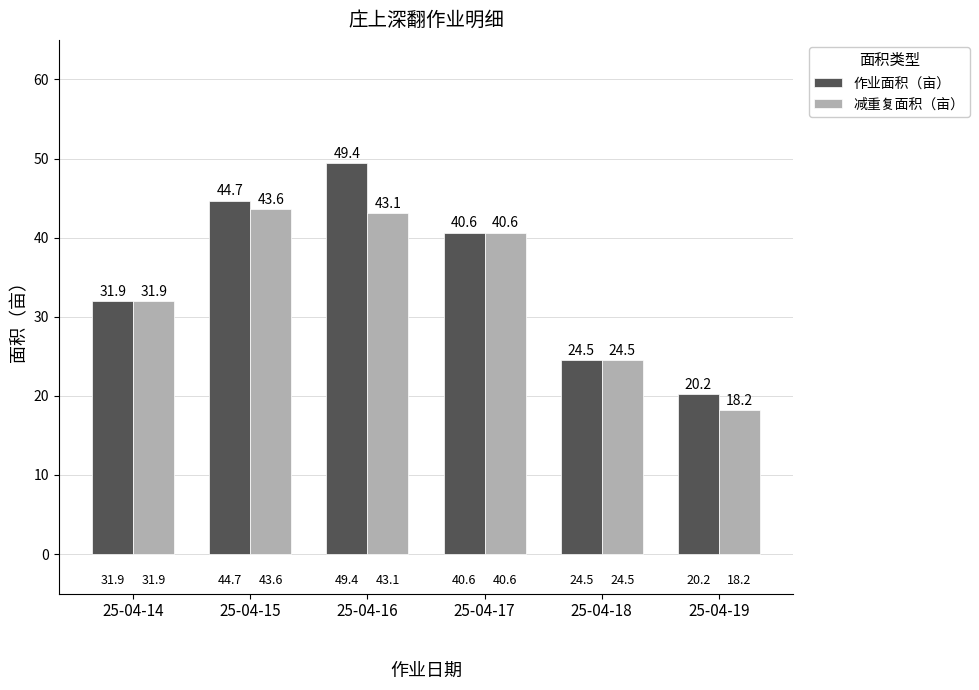

The value of 减重复面积（亩） at 25-04-14 is 14.5. True or false?

False